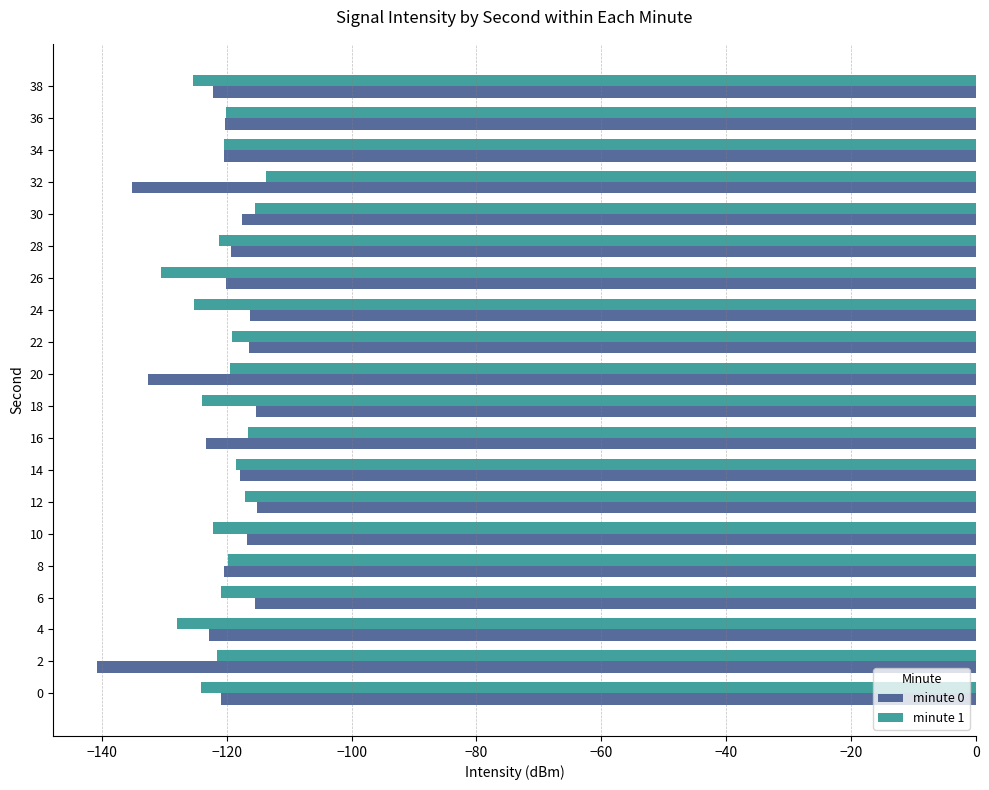

Which series has the widest spread of values?

minute 0